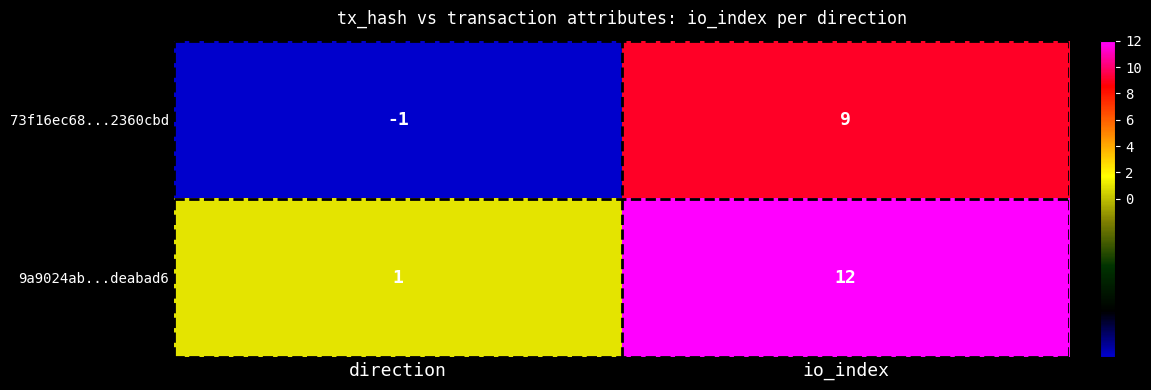

At io_index, list the series in order from largest to smallest.

9a9024ab...deabad6, 73f16ec68...2360cbd